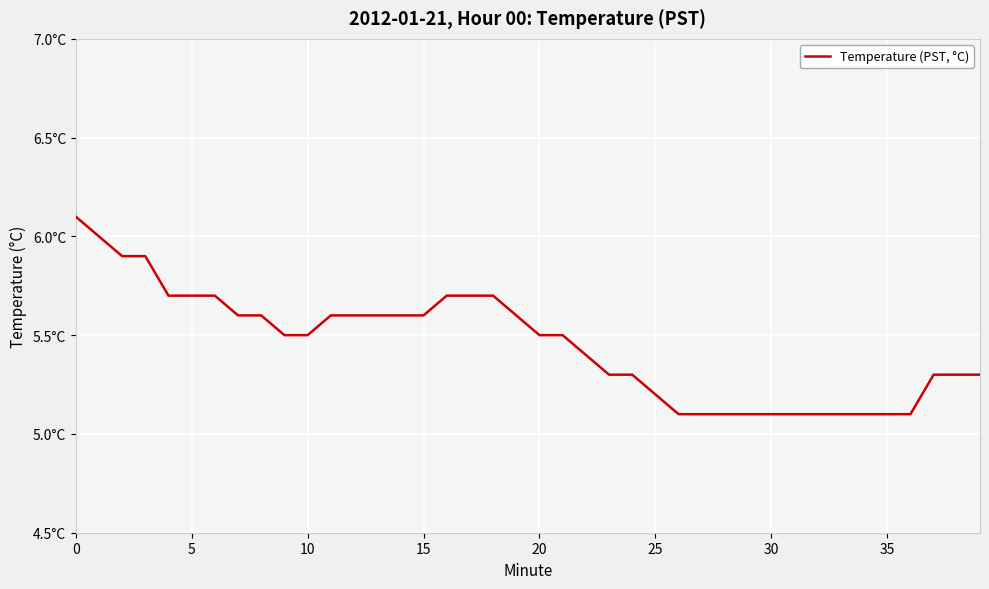

Does the chart have visible grid lines?

Yes